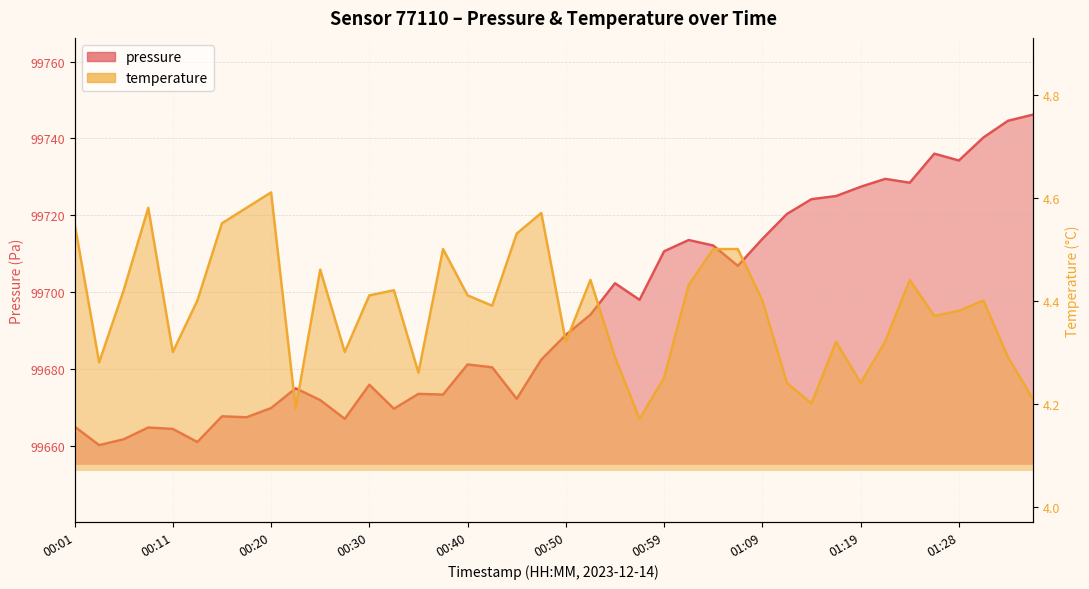

List the series in order of their peak value, lowest first.

temperature, pressure